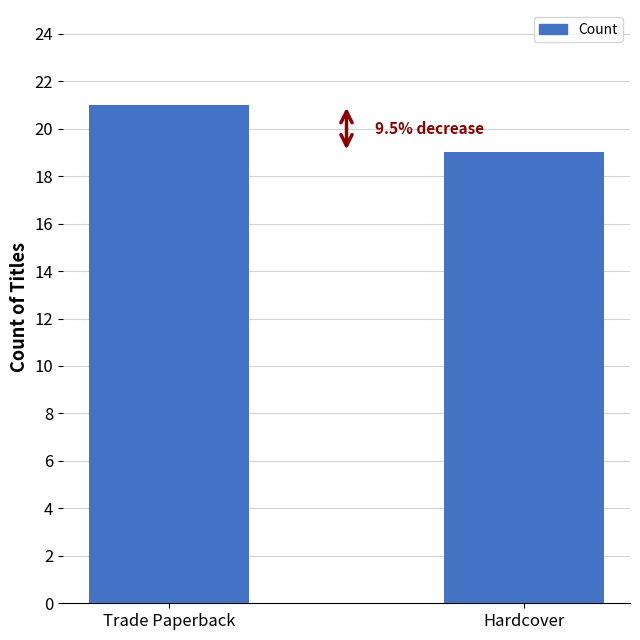

Reading right to left, what are all the values shown in this chart?

19	21